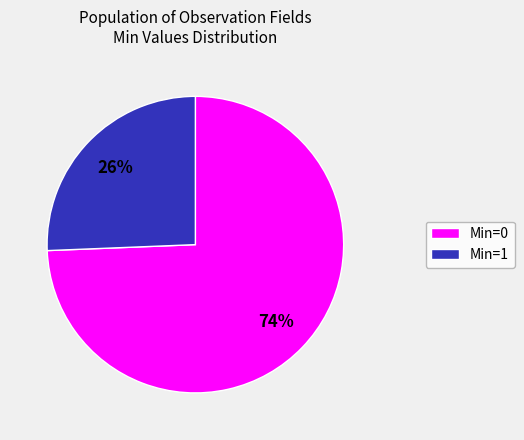

How many slices are in this pie chart?

2